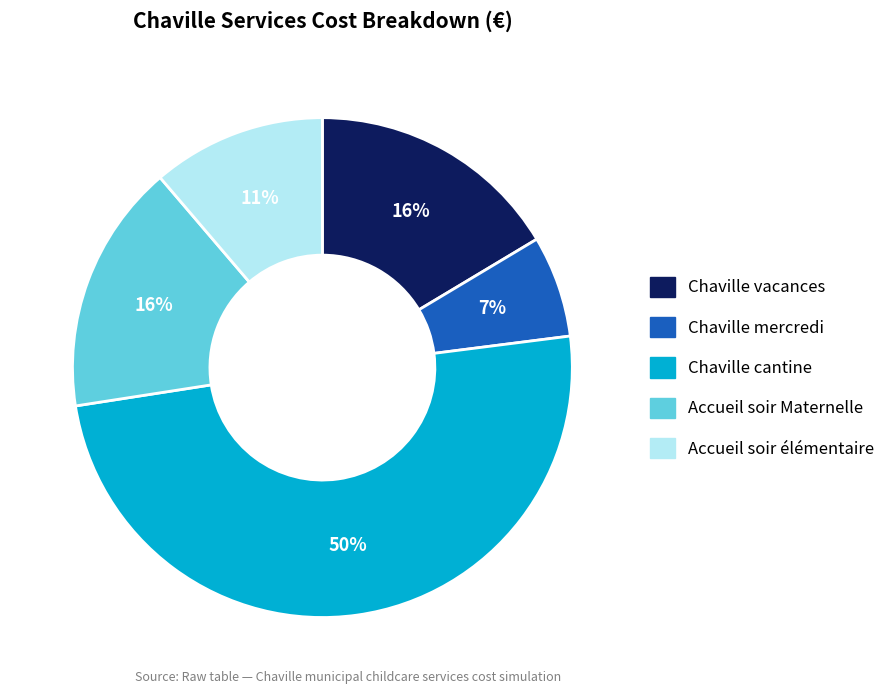

Count the number of slices in the pie.

5